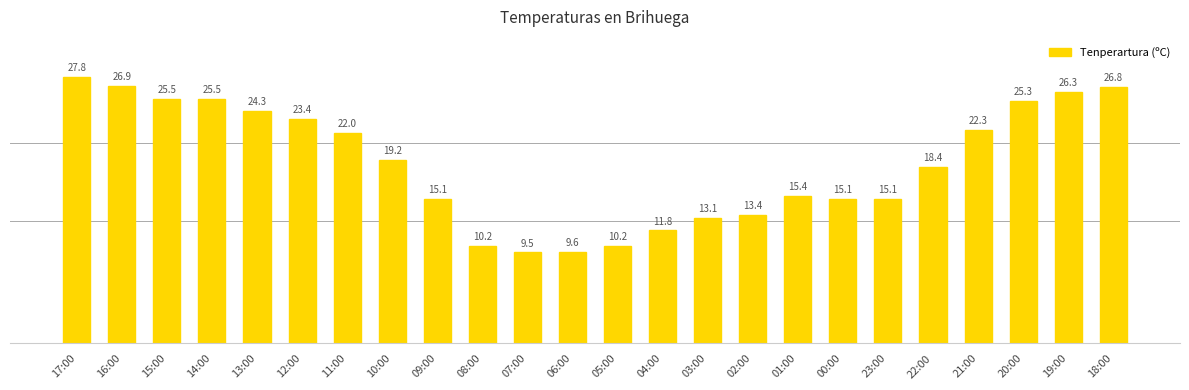

At which label is the value closest to 18?

22:00